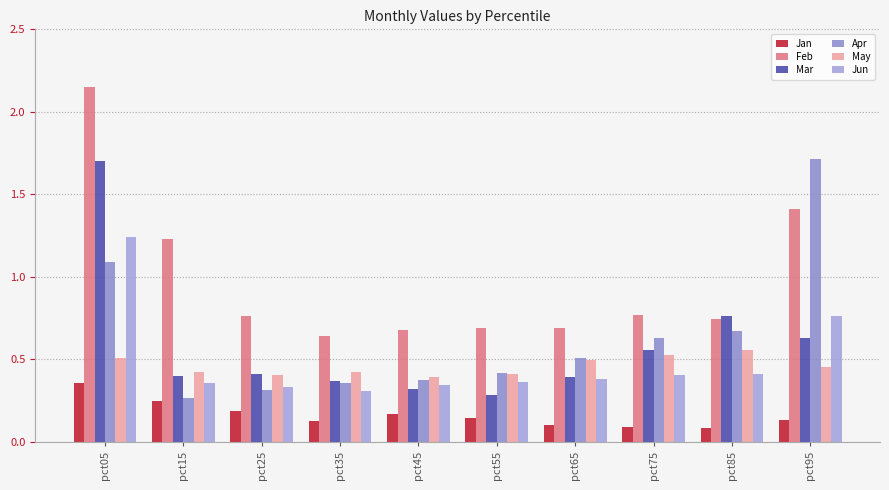

What is the minimum value shown in the chart?

0.1